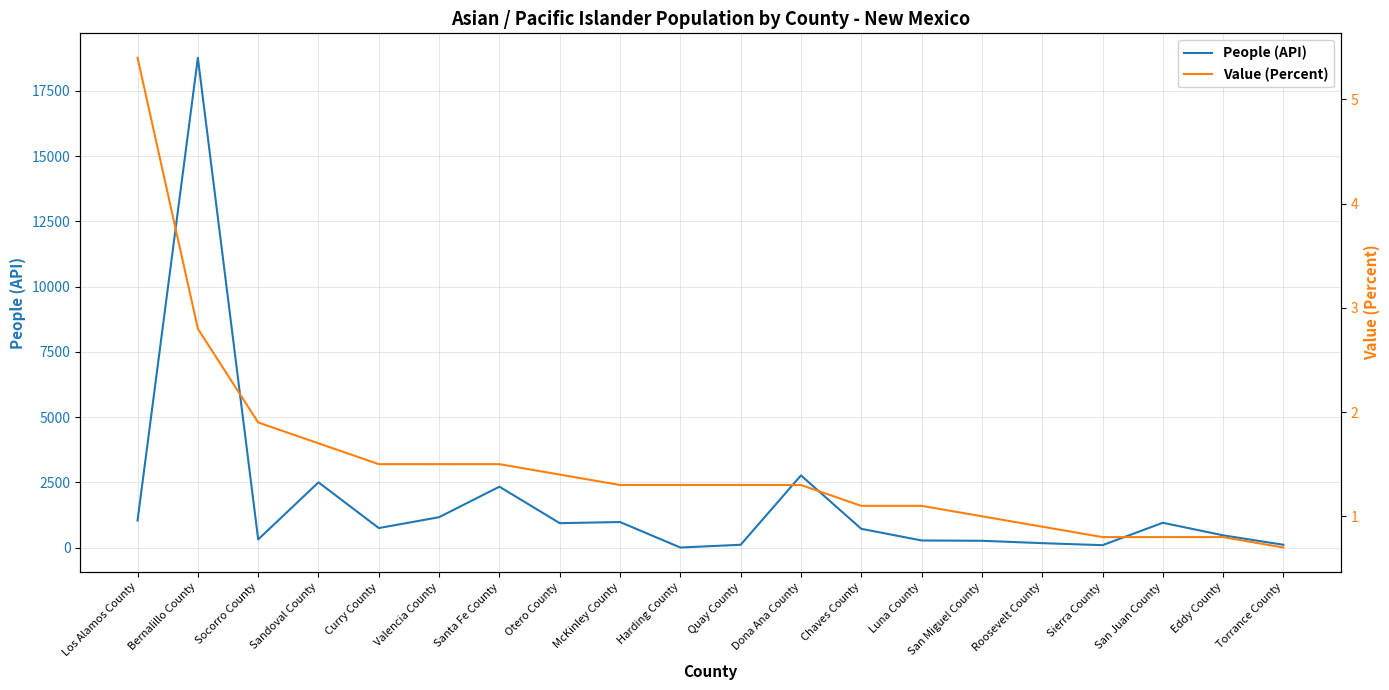

What is the difference between the highest and lowest values at Quay County?

110.7